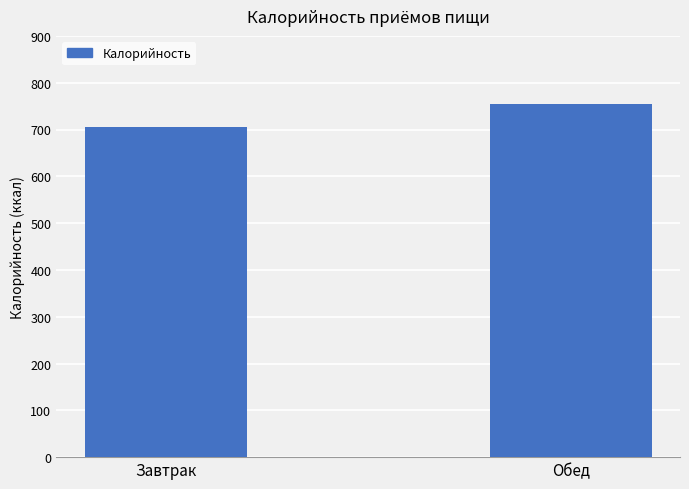

Reading left to right, list all the values displayed in this chart.

705	755